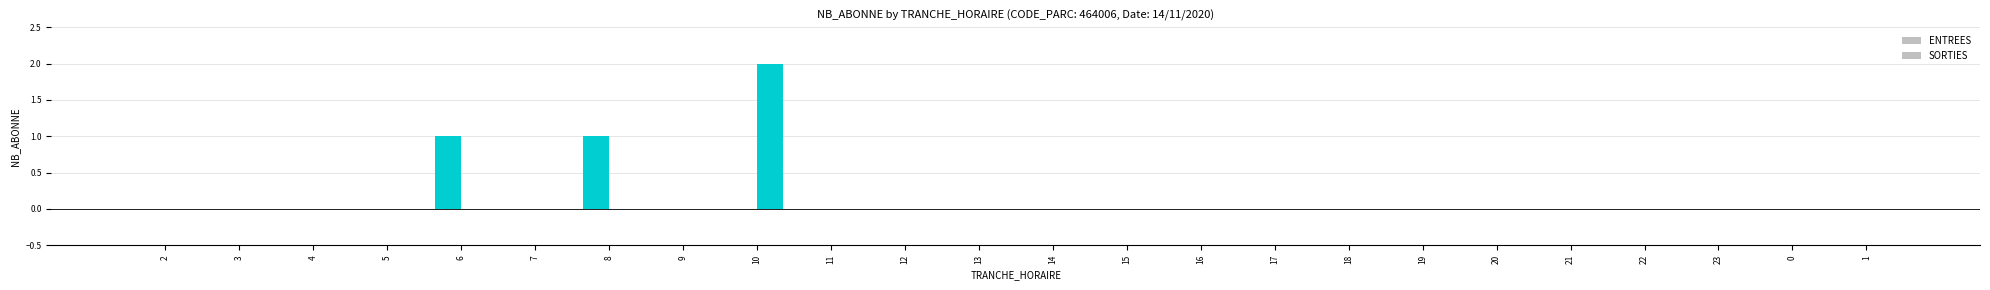

The ENTREES series shows 0 at 20. True or false?

True